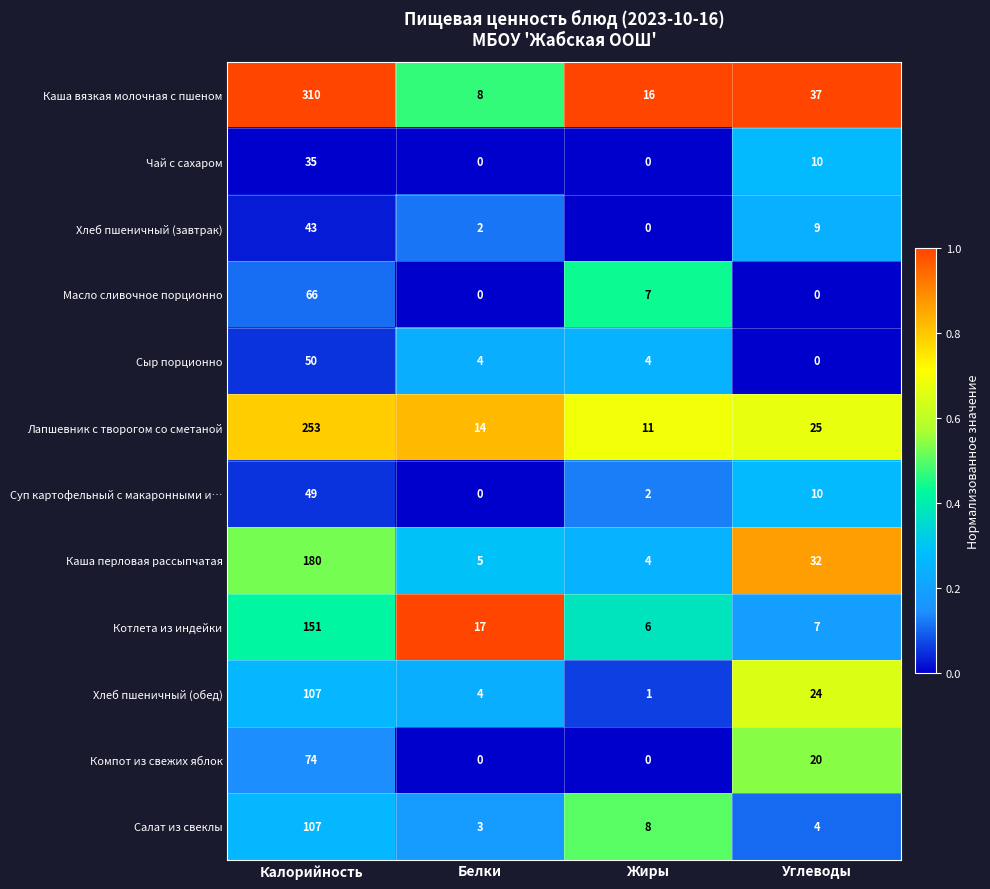

List the labels in order of Каша вязкая молочная с пшеном value, largest first.

Калорийность, Углеводы, Жиры, Белки